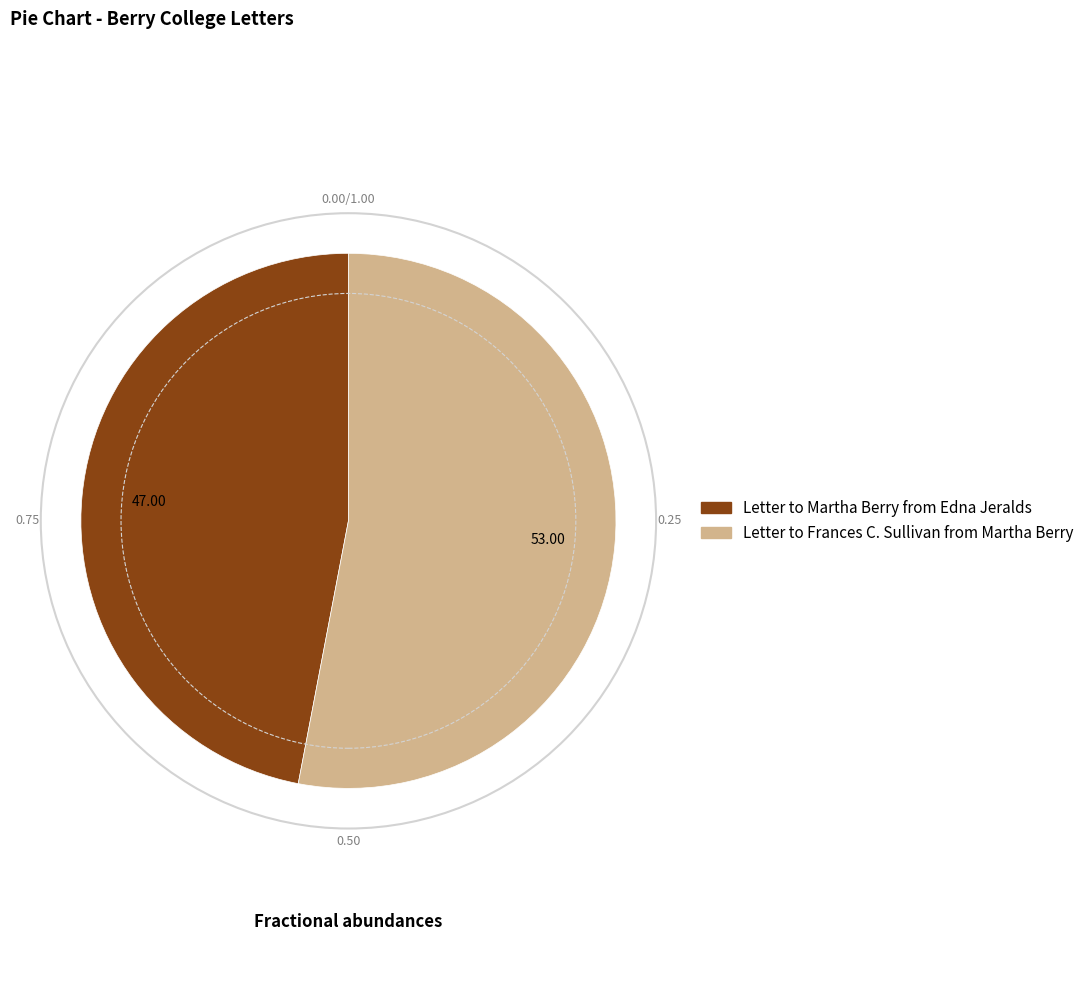

How many slices are in this pie chart?

2